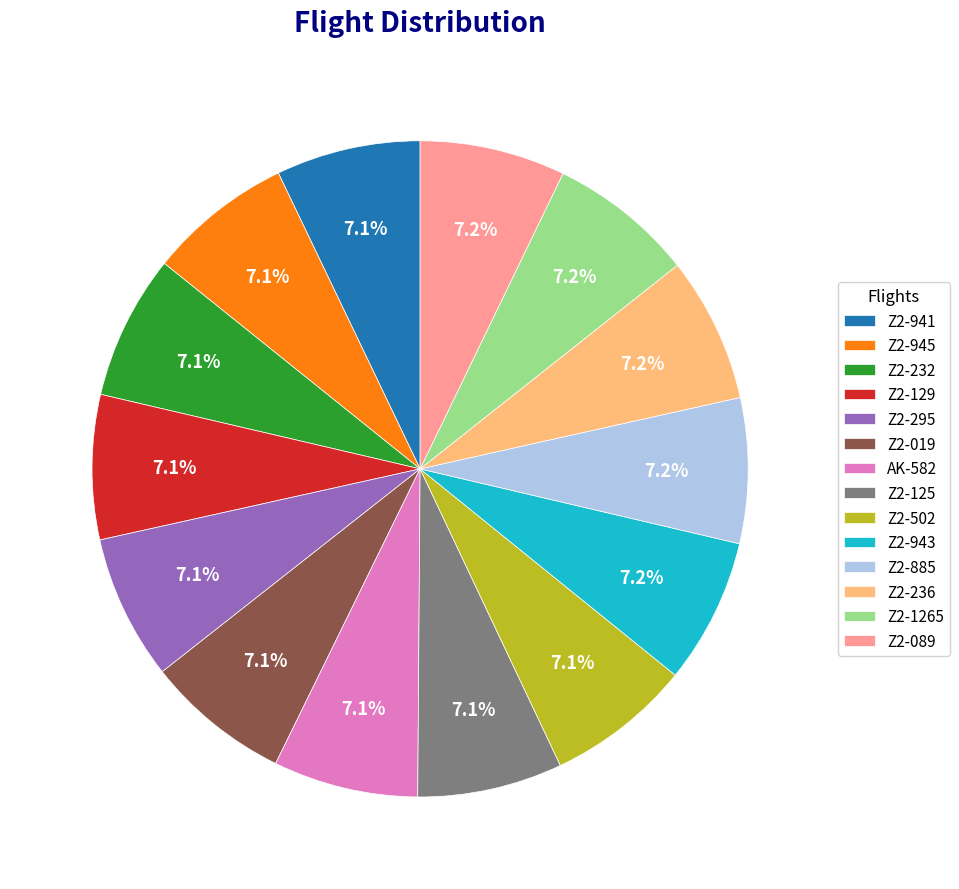

How much of the chart is everything except Z2-232?

92.9%